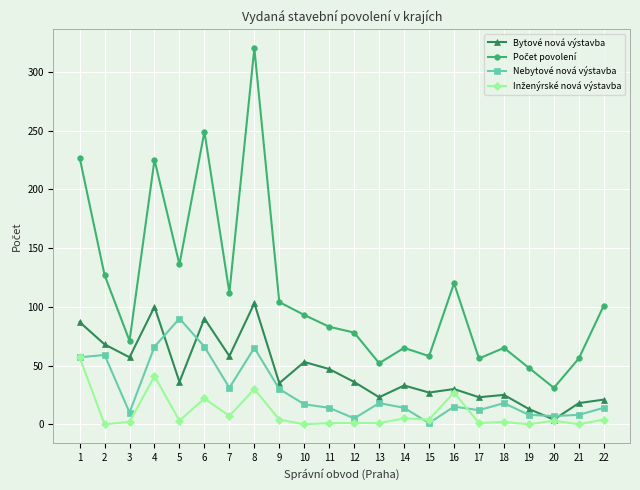

At which category does Nebytové nová výstavba reach its first local valley?

3